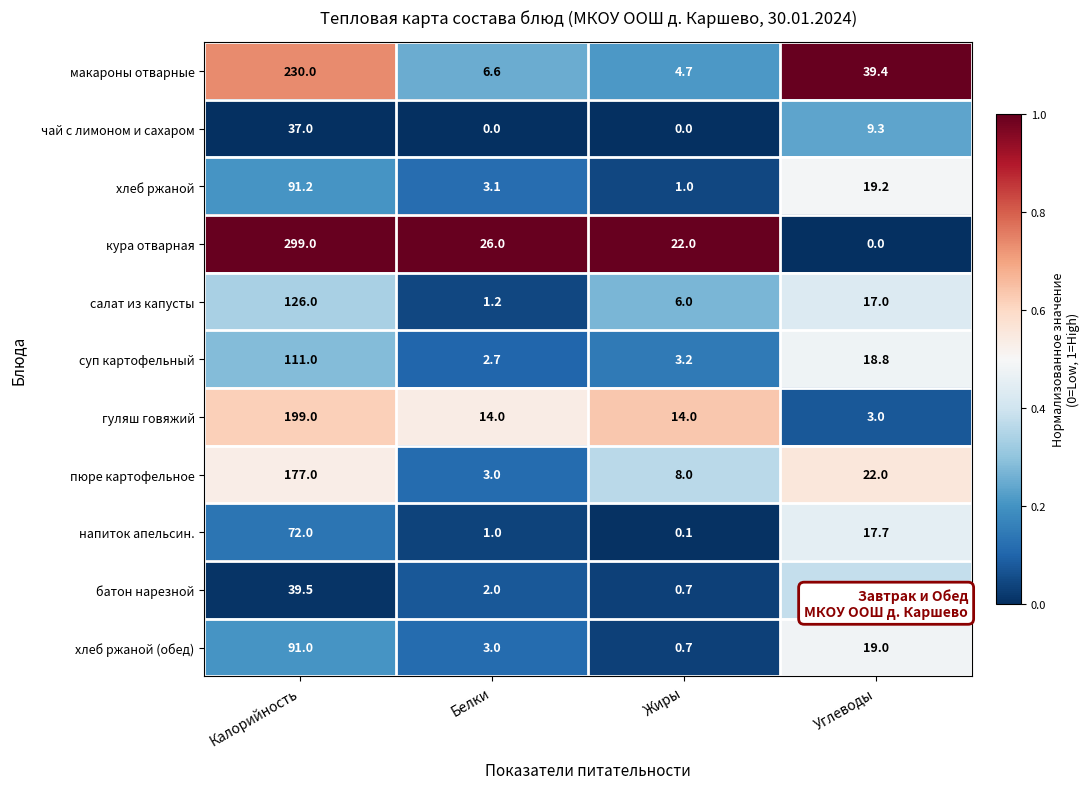

Which series has the largest total across all categories?

кура отварная